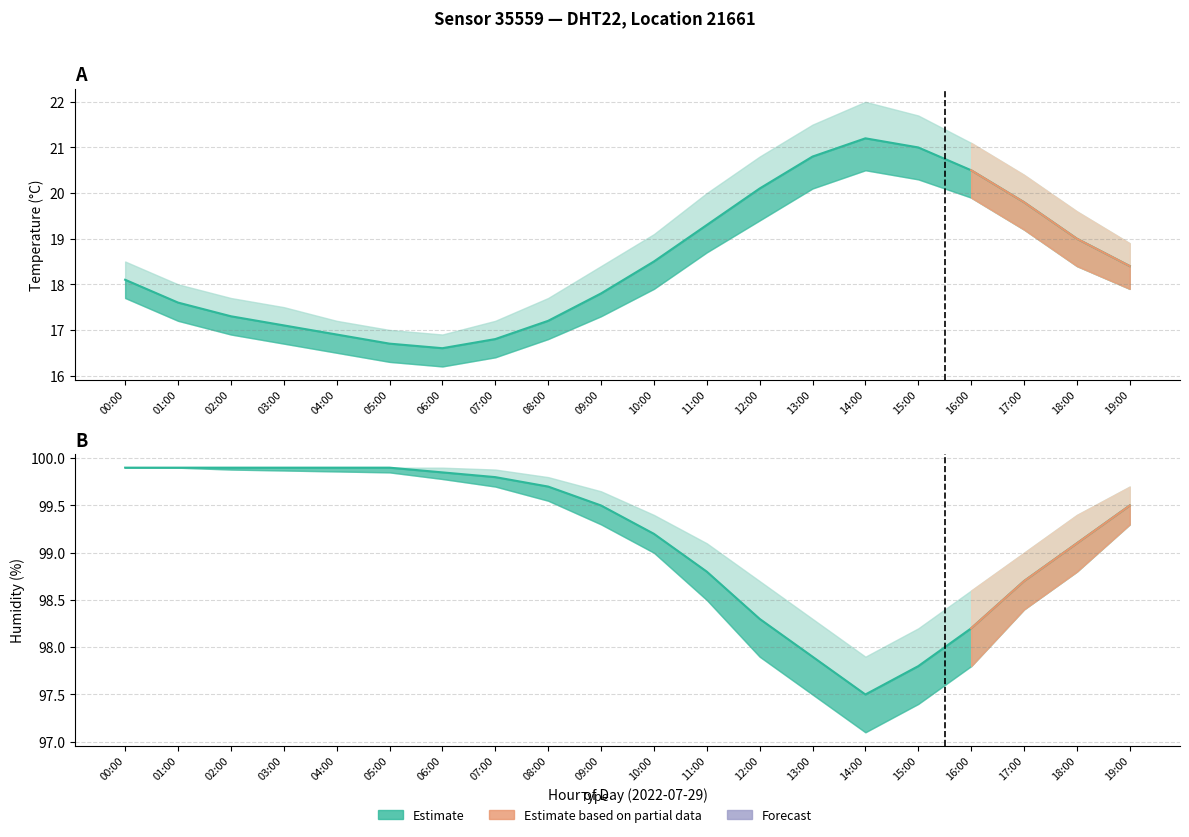

How many lines are shown in the chart?

6